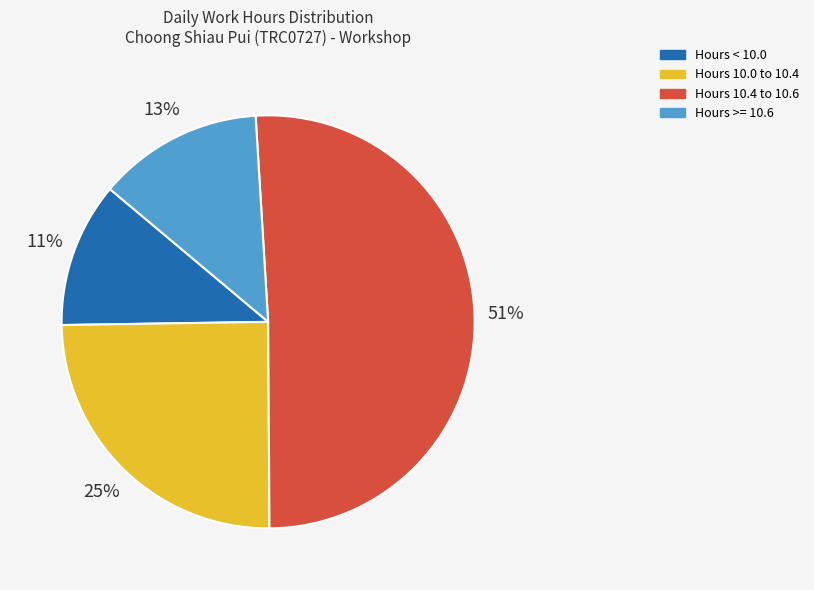

Is there a majority slice in this chart?

Yes